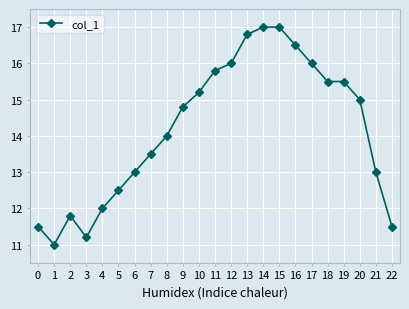

Between 8 and 22, which is larger?

8